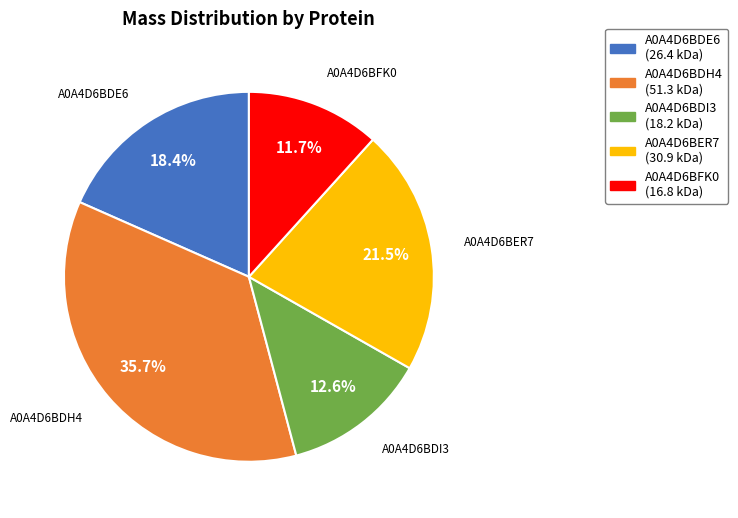

Combined, do A0A4D6BER7 and A0A4D6BDI3 account for over 50%?

No